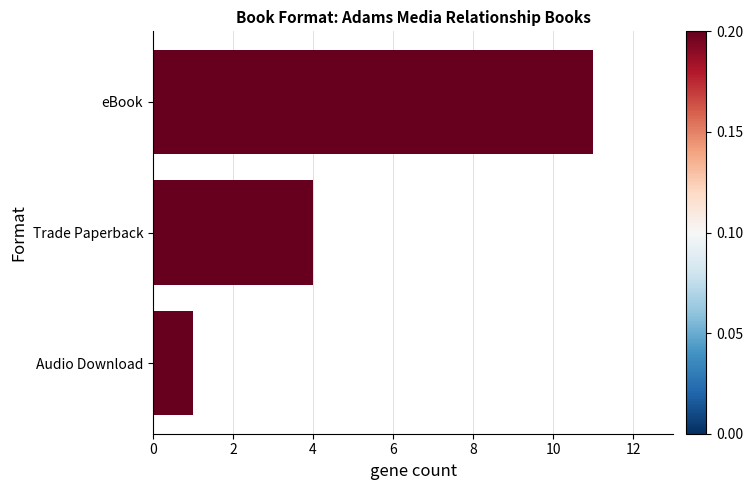

Rank the categories by value from lowest to highest.

Audio Download, Trade Paperback, eBook